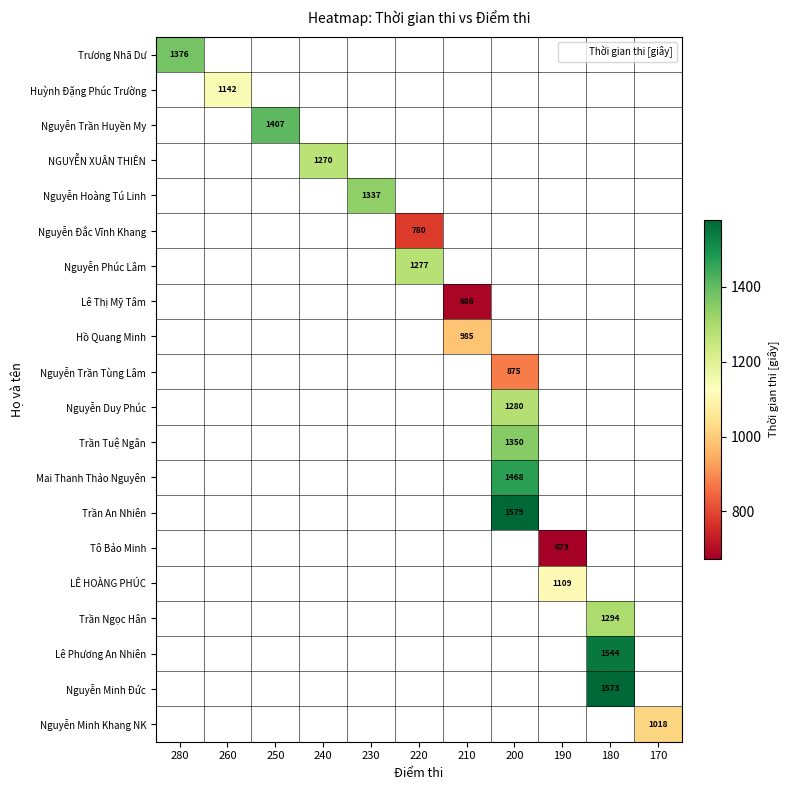

What is the maximum value shown in the chart?

1579.0